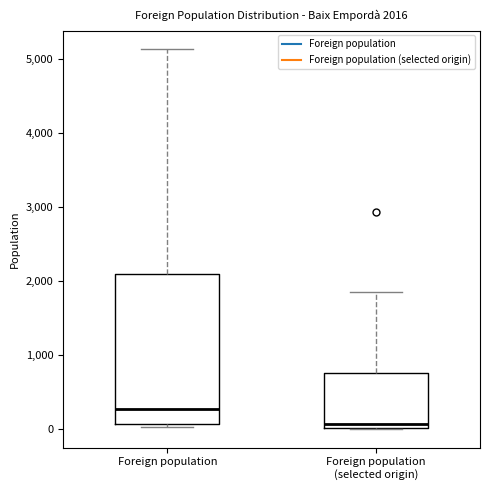

Which box is the tallest, from its lower edge to its upper edge?

Foreign population